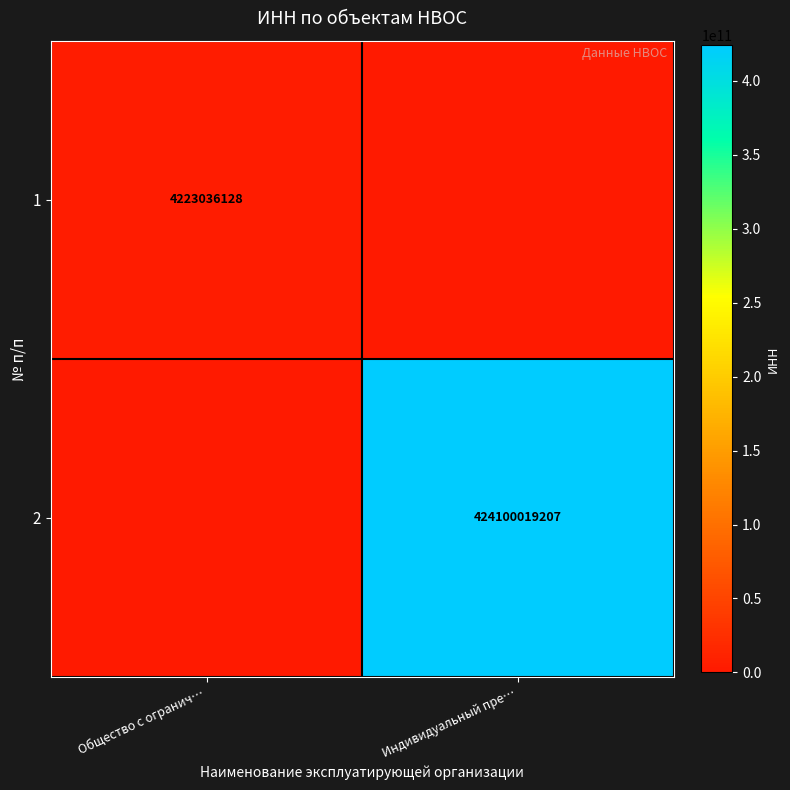

Is the value of 2 at Индивидуальный пре… greater than the value of 1 at Общество с огранич…?

Yes